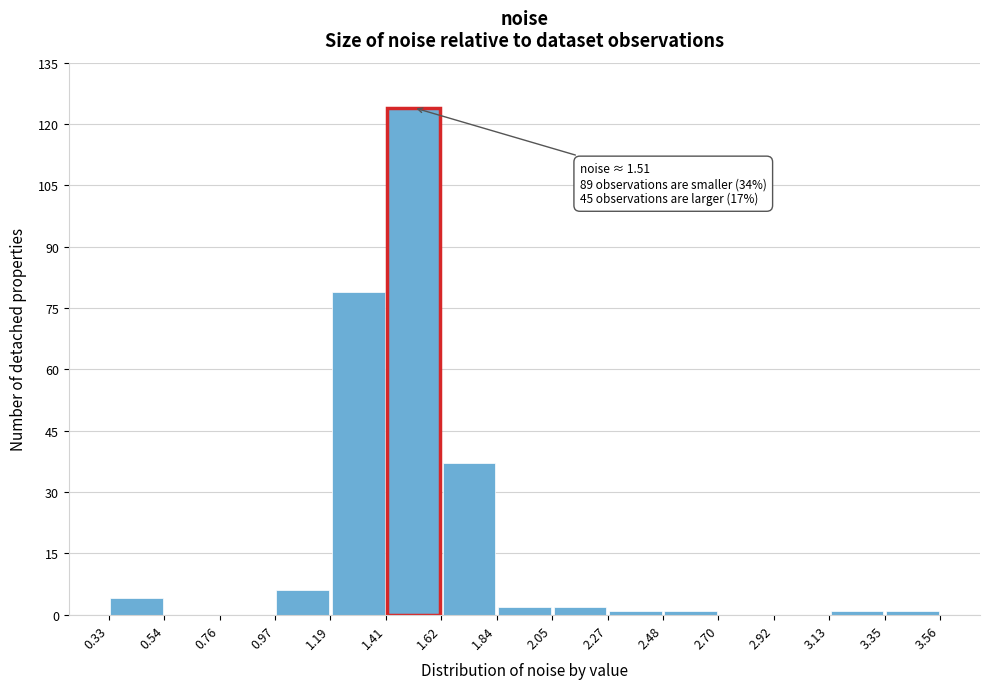

Over which range of the x-axis is the bar tallest?

1.41 to 1.62